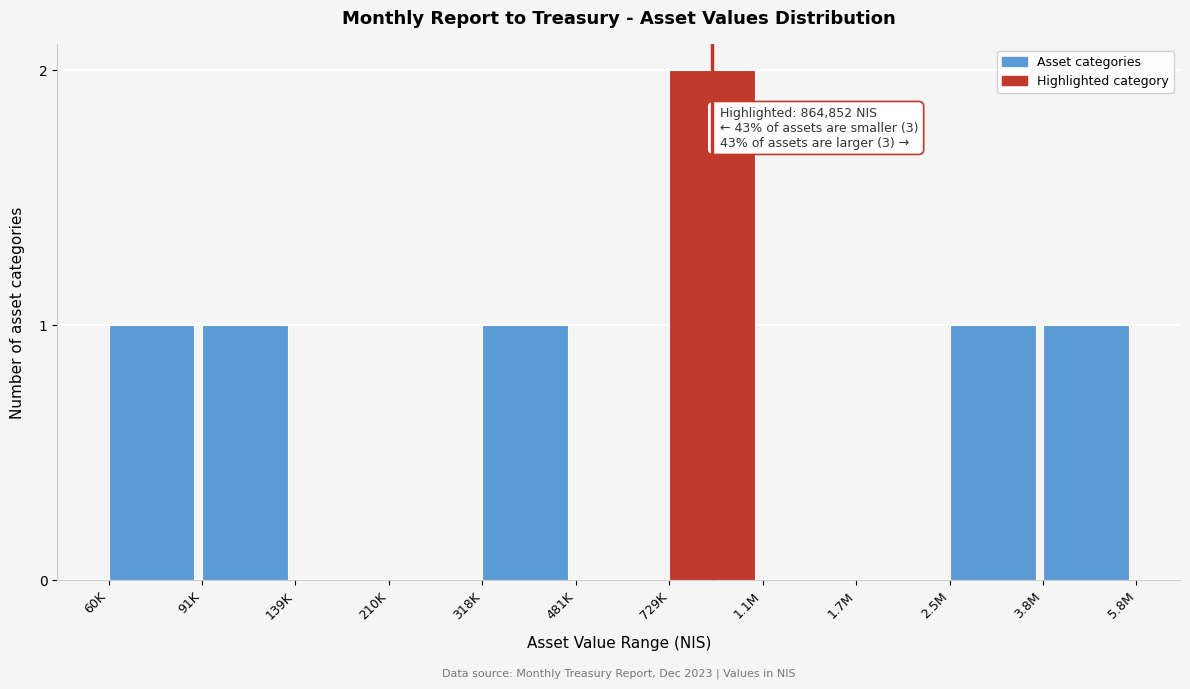

Reading left to right, list all the values displayed in this chart.

60K=1	91K=1	139K=0	210K=0	318K=1	481K=0	729K=2	1.1M=0	1.7M=0	2.5M=1	3.8M=1